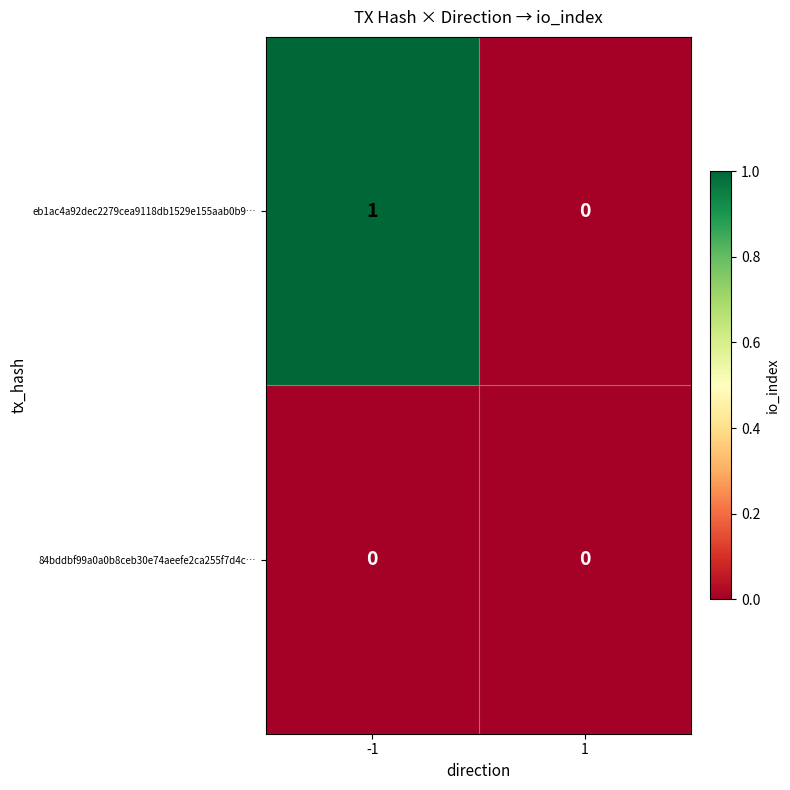

At which category is the sum across all series the highest?

-1